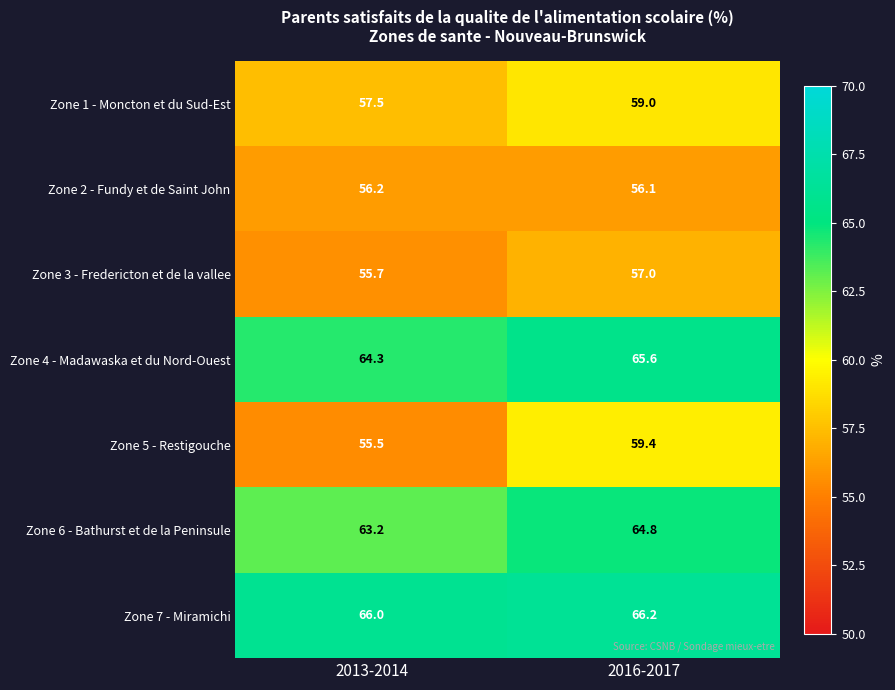

At how many categories does at least one series exceed 59?

2